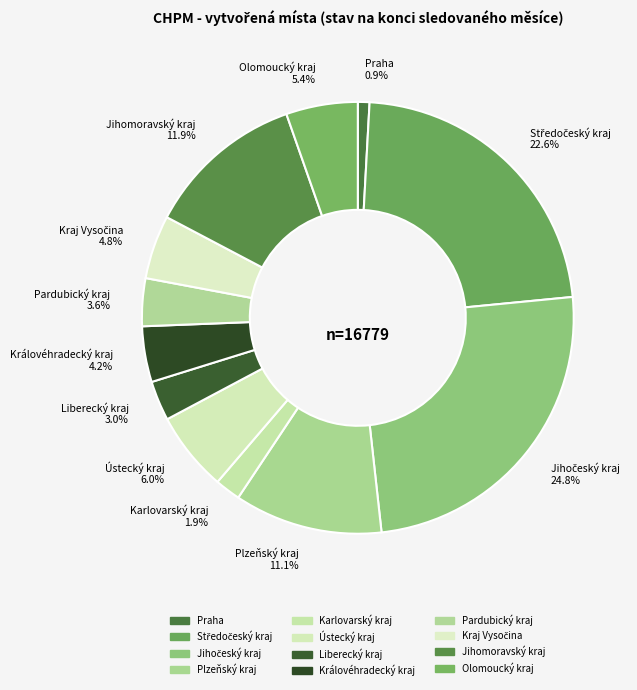

Count the number of slices in the pie.

12